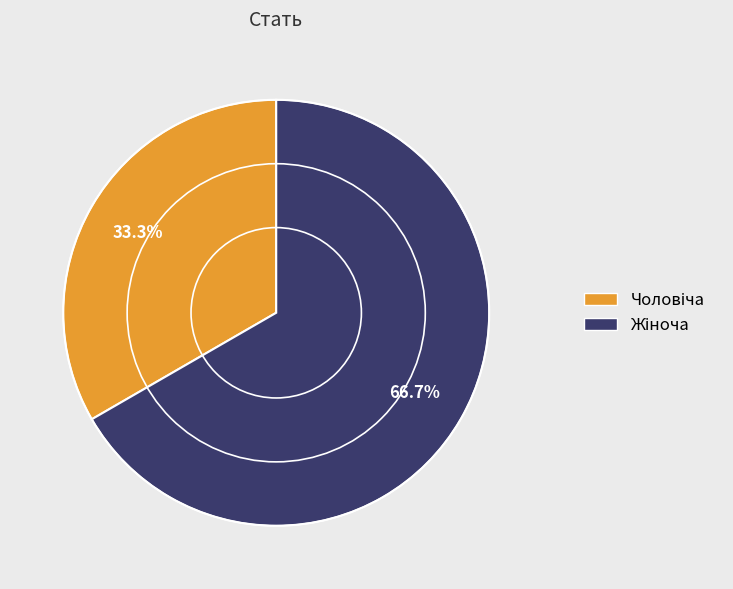

Is there a majority slice in this chart?

Yes